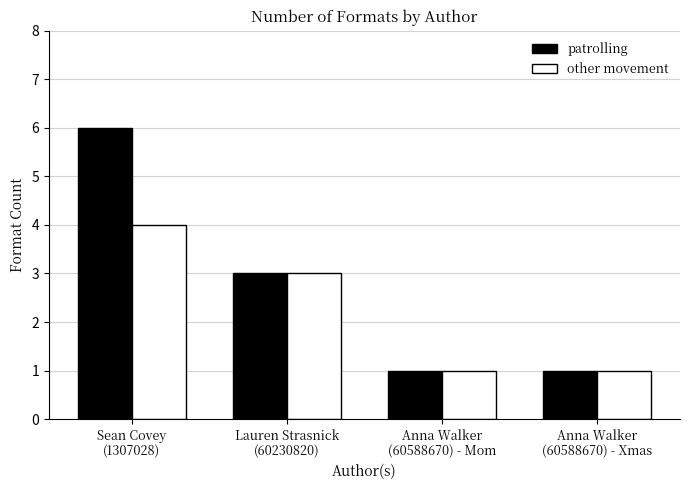

How many groups of bars are there?

4